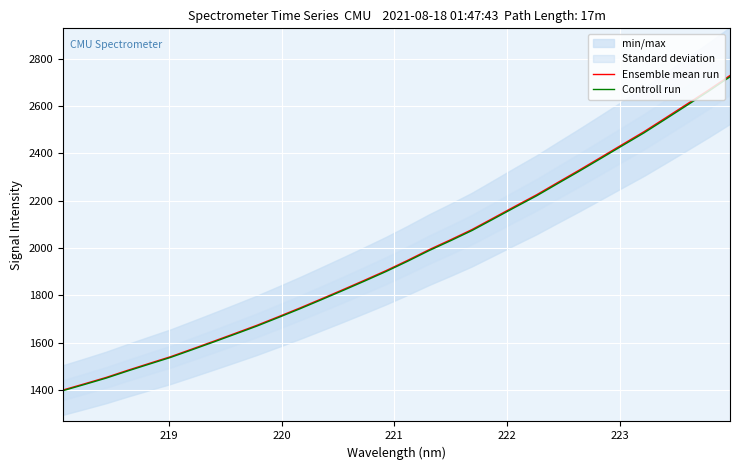

True or false: Ensemble mean run and Controll run cross at least once.

False